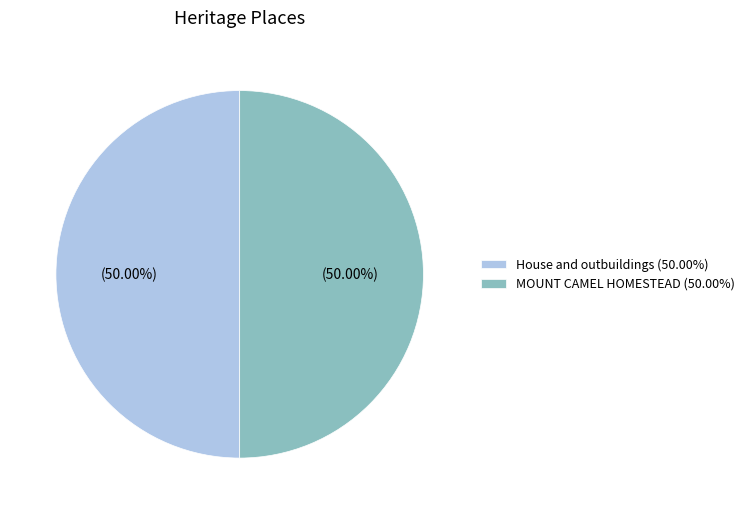

Approximately how many times larger is the value at MOUNT CAMEL HOMESTEAD compared to House and outbuildings?

1.0